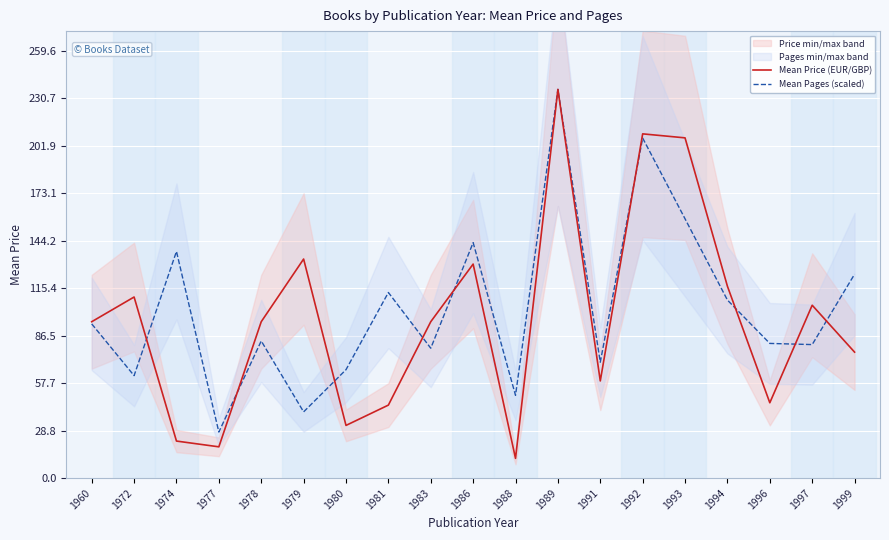

Reading left to right, extract all data points from this chart.

Mean Price (EUR/GBP): 95.0	110.0	22.5	19.0	95.0	133.0	32.0	44.3	95.0	129.9	12.0	236.0	59.0	209.0	206.6	116.5	45.8	105.0	76.5
Mean Pages (scaled): 93.6	62.2	137.6	28.0	83.3	40.2	65.8	112.7	78.9	143.0	50.3	236.0	70.4	206.4	157.4	108.1	81.8	81.1	123.8